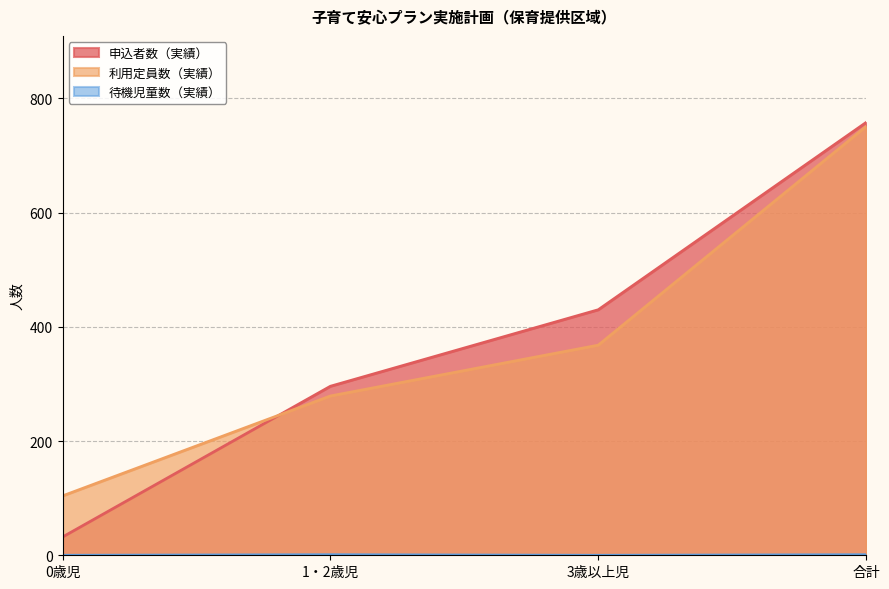

Which series changed the most between 0歳児 and 3歳以上児?

申込者数（実績）